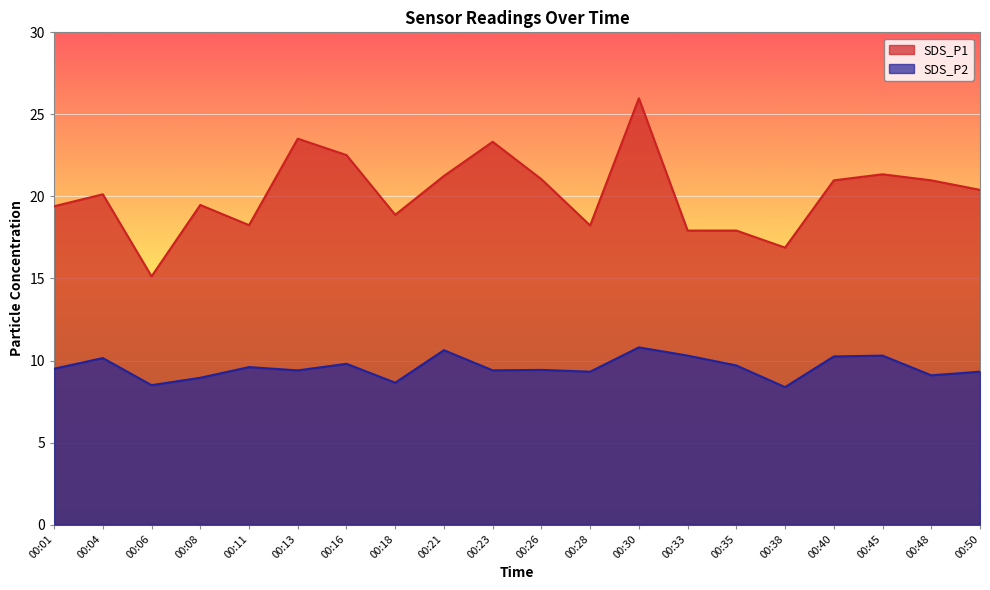

True or false: SDS_P2 and SDS_P1 cross at least once.

False